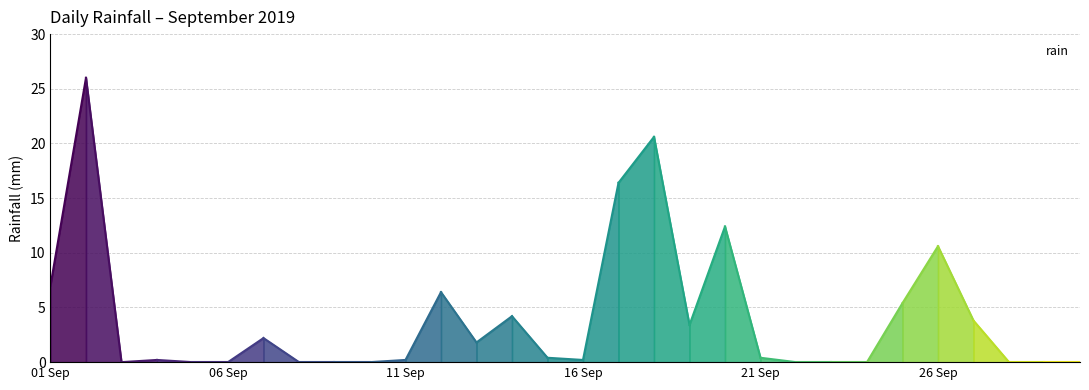

How many interior local valleys (lower than both neighbors) does the data have?

4